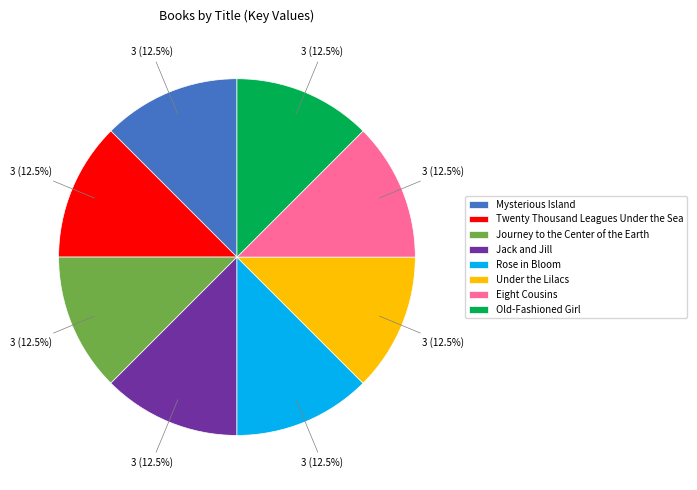

Does Eight Cousins represent more than half of the total?

No